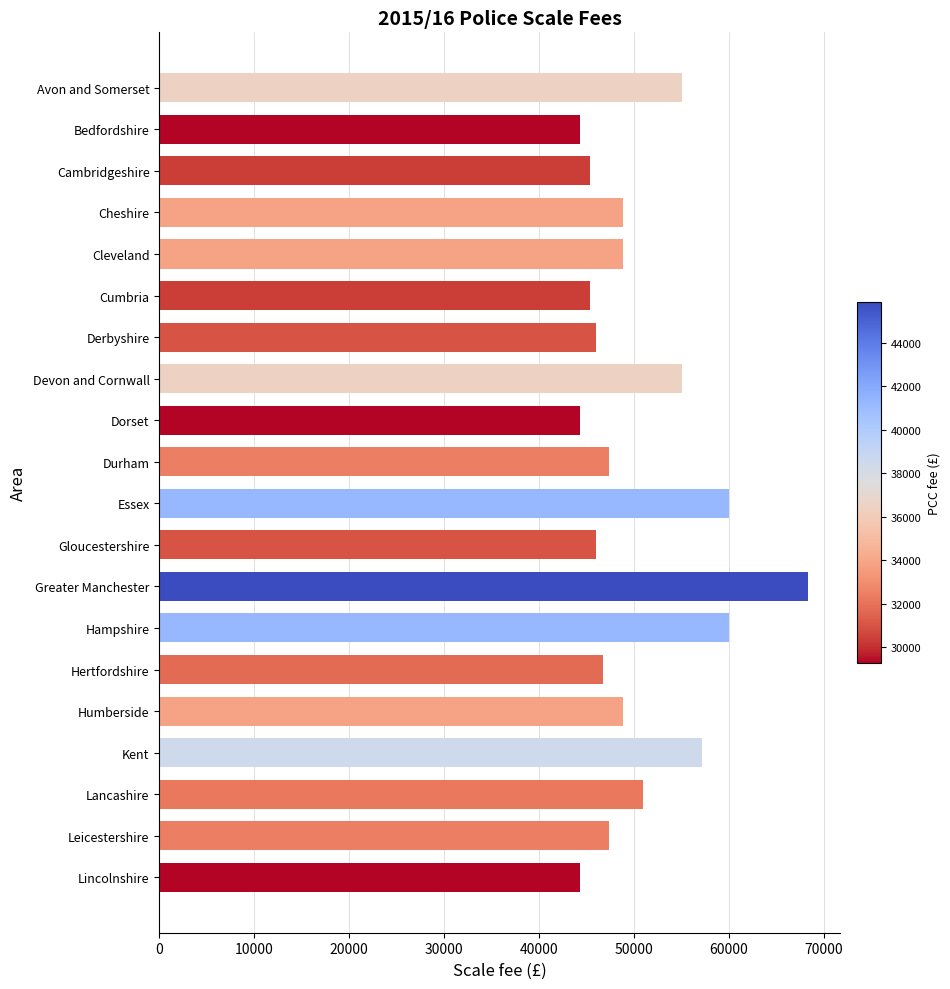

Is it true that the value at Leicestershire is 27159?

False